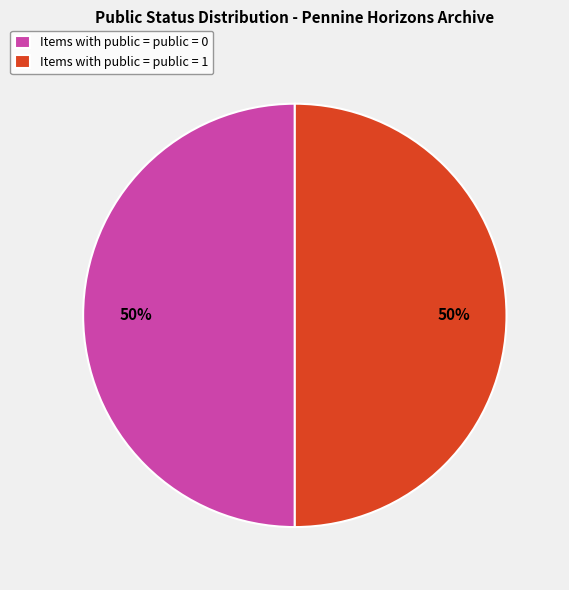

Do Items with public = public = 1 and Items with public = public = 0 together represent more than half of the pie?

Yes